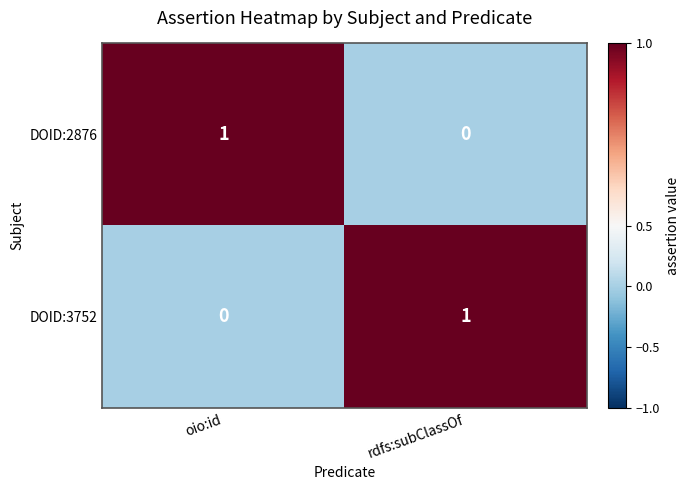

The value of DOID:3752 at rdfs:subClassOf is 2. True or false?

False